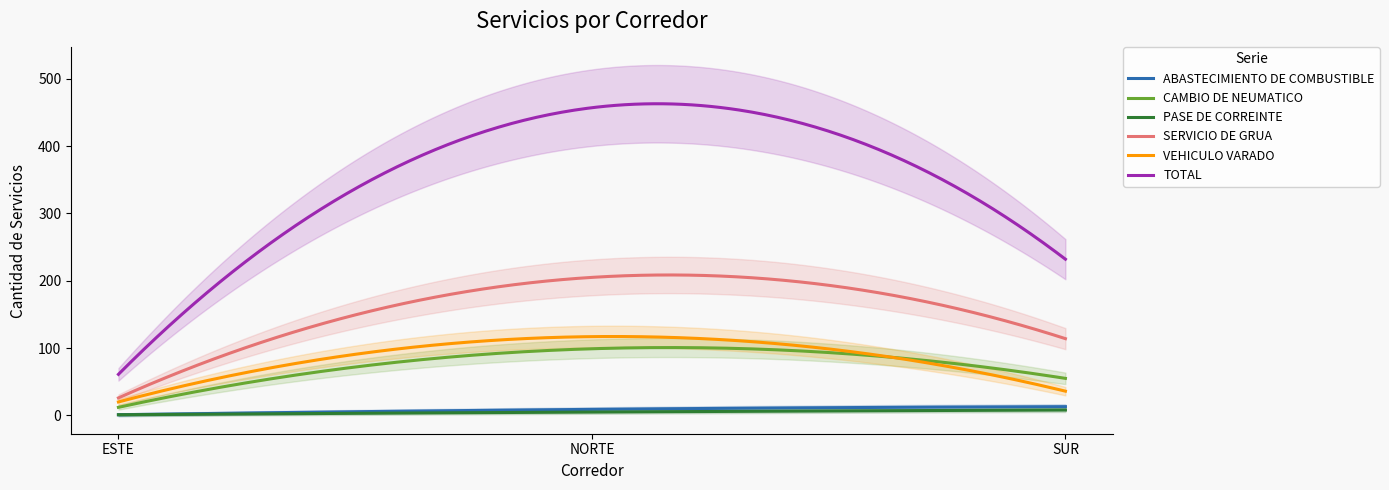

At which label does CAMBIO DE NEUMATICO reach its peak?

NORTE